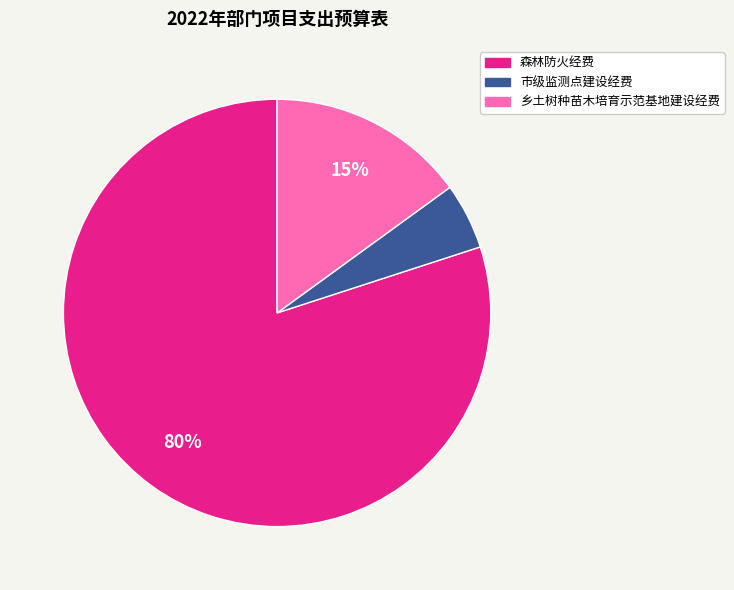

Which slice is the smallest?

市级监测点建设经费